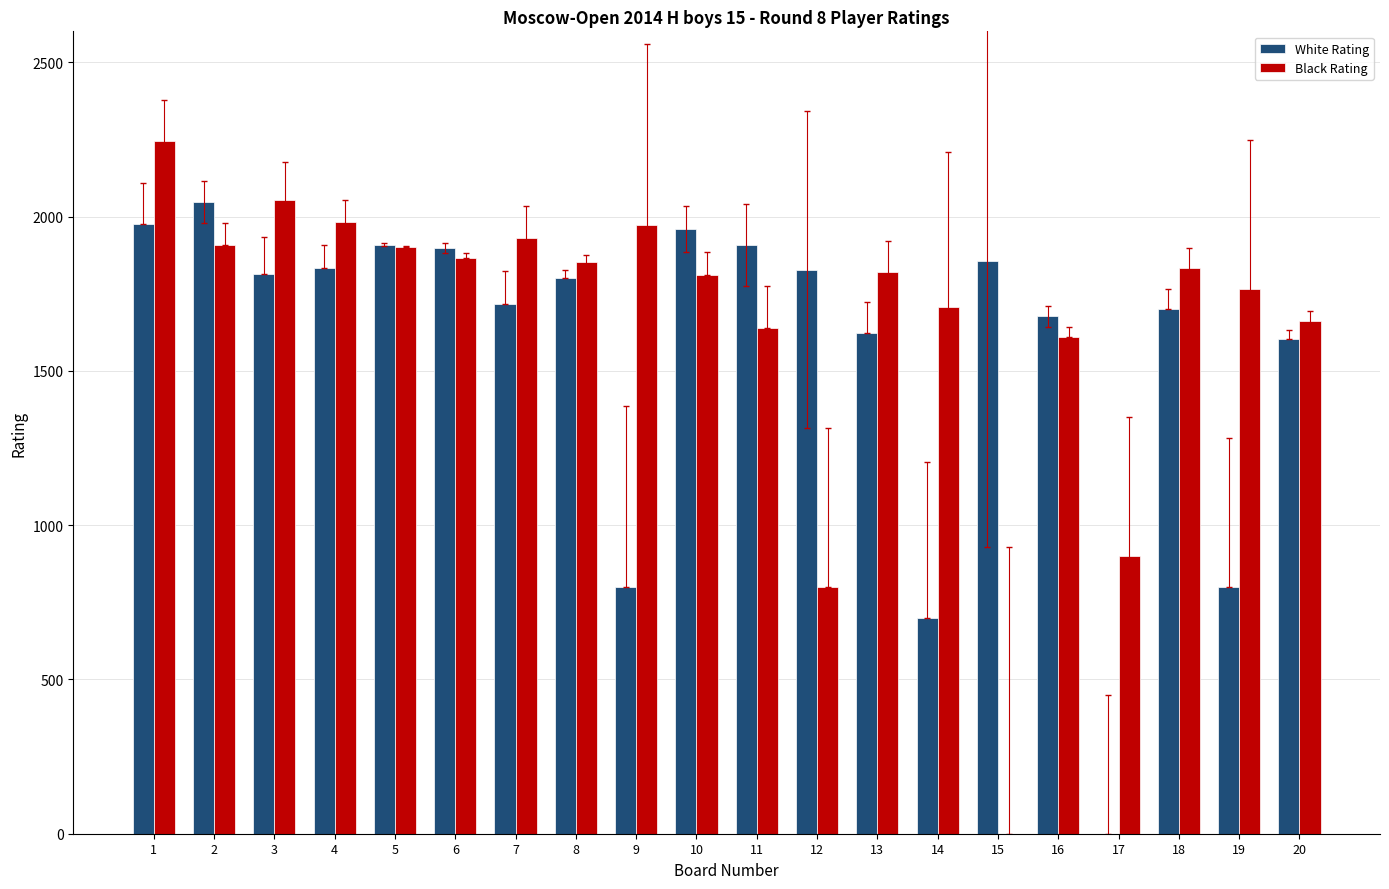

What are all the series names shown in the legend?

White Rating, Black Rating